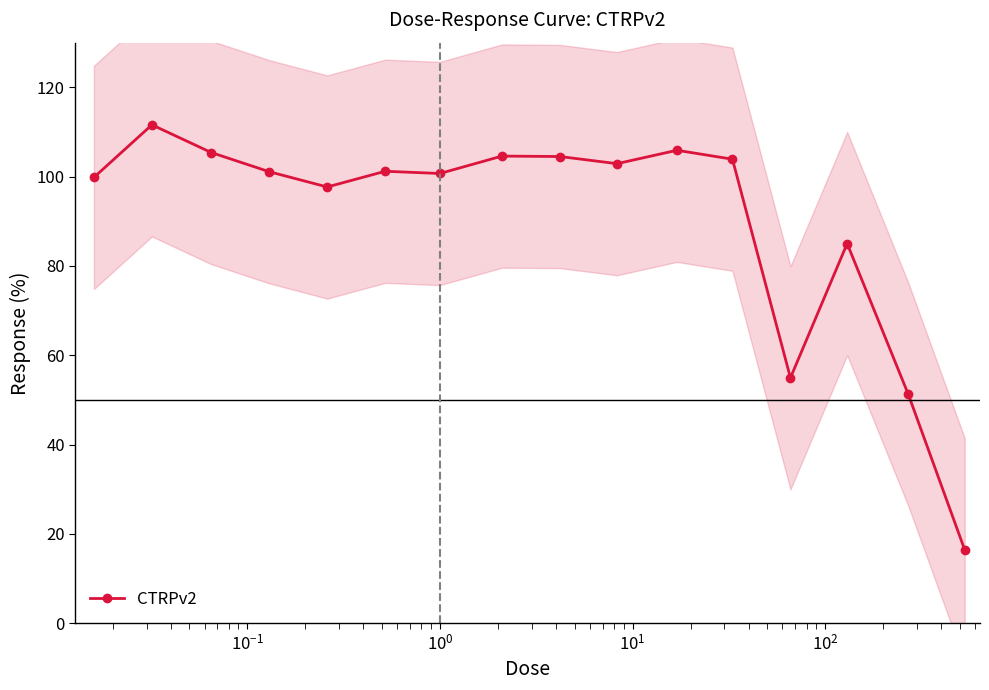

What is the value of the CTRPv2 point at the 1st from the left?

99.8